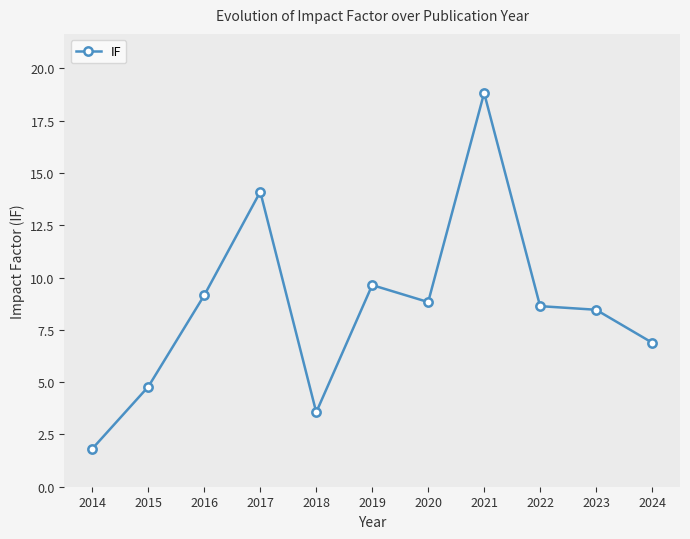

Reading left to right, extract all data points from this chart.

2014=1.8	2015=4.8	2016=9.2	2017=14.1	2018=3.6	2019=9.6	2020=8.8	2021=18.8	2022=8.6	2023=8.5	2024=6.9